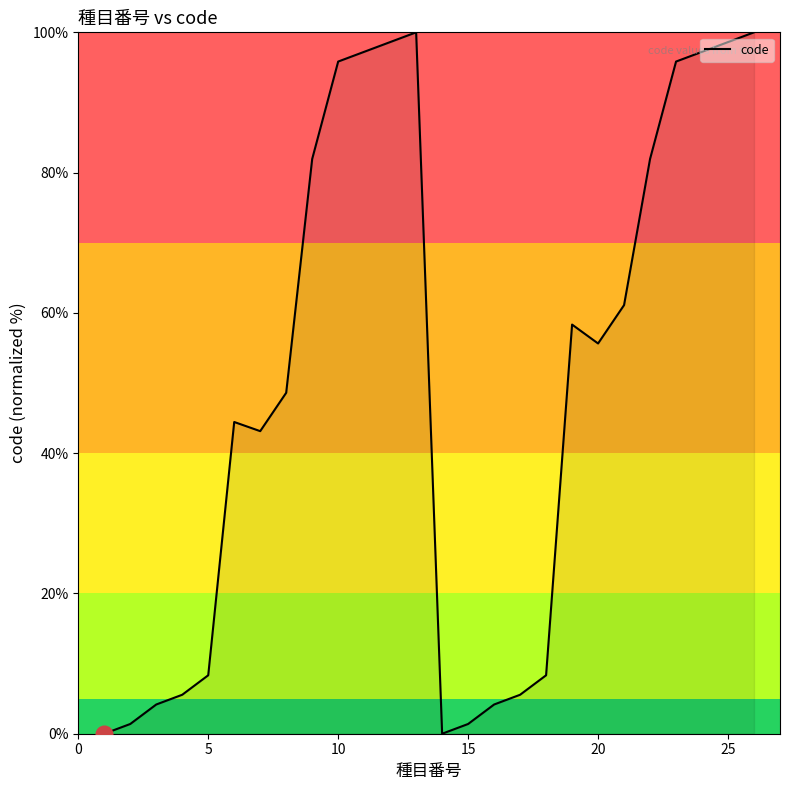

What is the greatest value displayed?

100.0